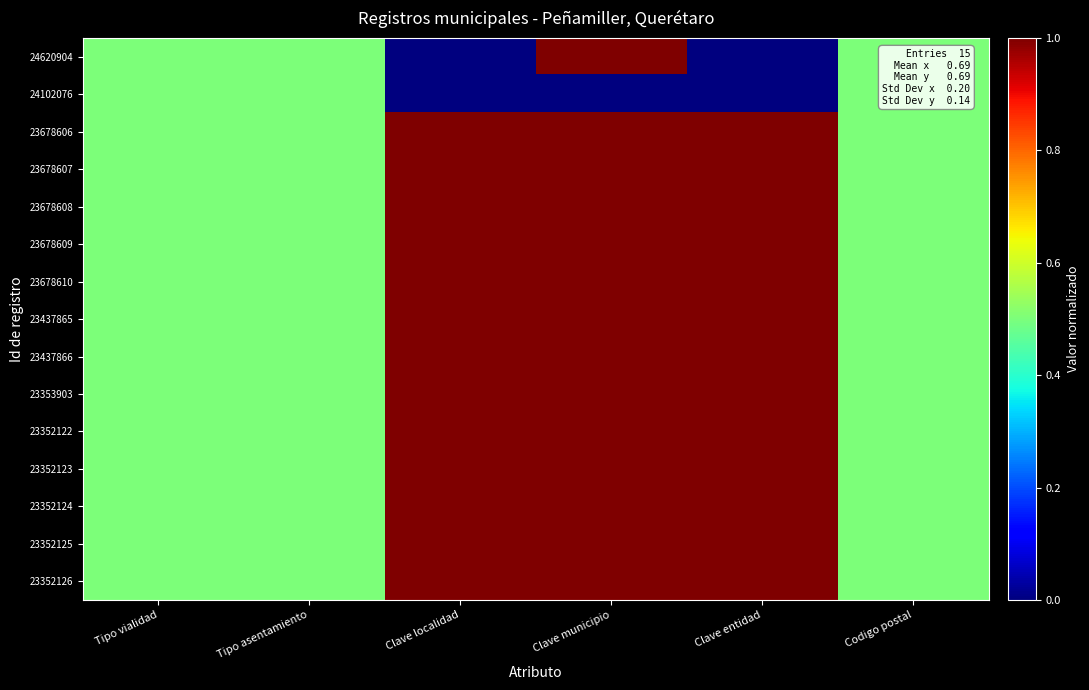

What is the greatest value displayed?

1.0